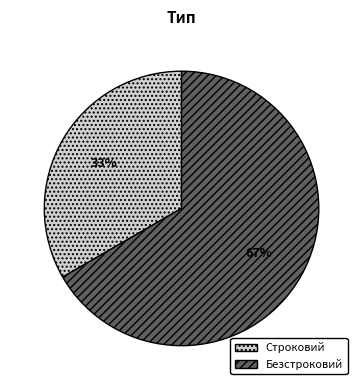

Is there a majority slice in this chart?

Yes